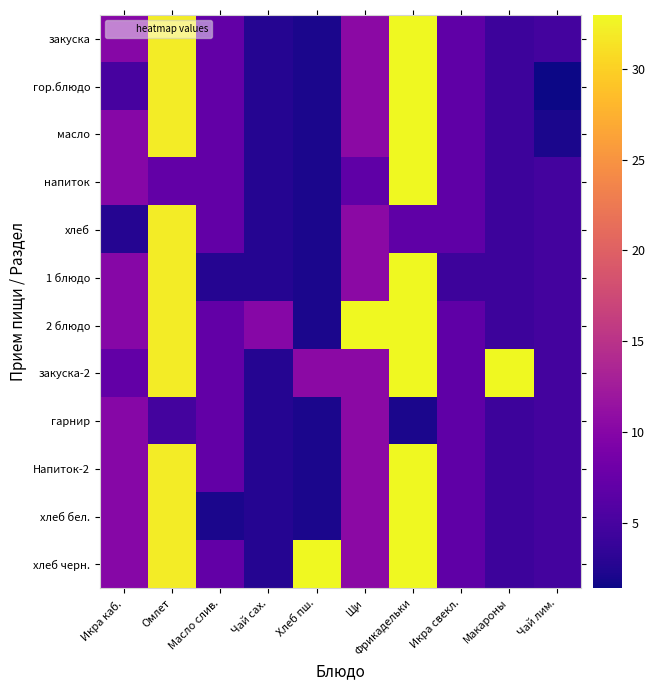

Reading right to left, list all the values displayed in this chart.

закуска: Чай лим.=4.8	Макароны=4.3	Икра свекл.=6.9	Фрикадельки=33.0	Щи=10.4	Хлеб пш.=2.1	Чай сах.=2.8	Масло слив.=7.2	Омлет=32.0	Икра каб.=10.0
гор.блюдо: Чай лим.=1.4	Макароны=4.3	Икра свекл.=6.9	Фрикадельки=33.0	Щи=10.4	Хлеб пш.=2.1	Чай сах.=2.8	Масло слив.=7.2	Омлет=32.0	Икра каб.=5.0
масло: Чай лим.=2.1	Макароны=4.3	Икра свекл.=6.9	Фрикадельки=33.0	Щи=10.4	Хлеб пш.=2.1	Чай сах.=2.8	Масло слив.=7.2	Омлет=32.0	Икра каб.=10.0
напиток: Чай лим.=4.8	Макароны=4.3	Икра свекл.=6.9	Фрикадельки=33.0	Щи=6.9	Хлеб пш.=2.1	Чай сах.=2.8	Масло слив.=7.2	Омлет=7.2	Икра каб.=10.0
хлеб: Чай лим.=4.8	Макароны=4.3	Икра свекл.=6.9	Фрикадельки=6.9	Щи=10.4	Хлеб пш.=2.1	Чай сах.=2.8	Масло слив.=7.2	Омлет=32.0	Икра каб.=2.8
1 блюдо: Чай лим.=4.8	Макароны=4.3	Икра свекл.=4.3	Фрикадельки=33.0	Щи=10.4	Хлеб пш.=2.1	Чай сах.=2.8	Масло слив.=2.8	Омлет=32.0	Икра каб.=10.0
2 блюдо: Чай лим.=4.8	Макароны=4.3	Икра свекл.=6.9	Фрикадельки=33.0	Щи=33.0	Хлеб пш.=2.1	Чай сах.=10.0	Масло слив.=7.2	Омлет=32.0	Икра каб.=10.0
закуска-2: Чай лим.=4.8	Макароны=33.0	Икра свекл.=6.9	Фрикадельки=33.0	Щи=10.4	Хлеб пш.=10.4	Чай сах.=2.8	Масло слив.=7.2	Омлет=32.0	Икра каб.=7.2
гарнир: Чай лим.=4.8	Макароны=4.3	Икра свекл.=6.9	Фрикадельки=2.1	Щи=10.4	Хлеб пш.=2.1	Чай сах.=2.8	Масло слив.=7.2	Омлет=4.8	Икра каб.=10.0
Напиток-2: Чай лим.=4.8	Макароны=4.3	Икра свекл.=6.9	Фрикадельки=33.0	Щи=10.4	Хлеб пш.=2.1	Чай сах.=2.8	Масло слив.=7.2	Омлет=32.0	Икра каб.=10.0
хлеб бел.: Чай лим.=4.8	Макароны=4.3	Икра свекл.=6.9	Фрикадельки=33.0	Щи=10.4	Хлеб пш.=2.1	Чай сах.=2.8	Масло слив.=2.1	Омлет=32.0	Икра каб.=10.0
хлеб черн.: Чай лим.=4.8	Макароны=4.3	Икра свекл.=6.9	Фрикадельки=33.0	Щи=10.4	Хлеб пш.=33.0	Чай сах.=2.8	Масло слив.=7.2	Омлет=32.0	Икра каб.=10.0